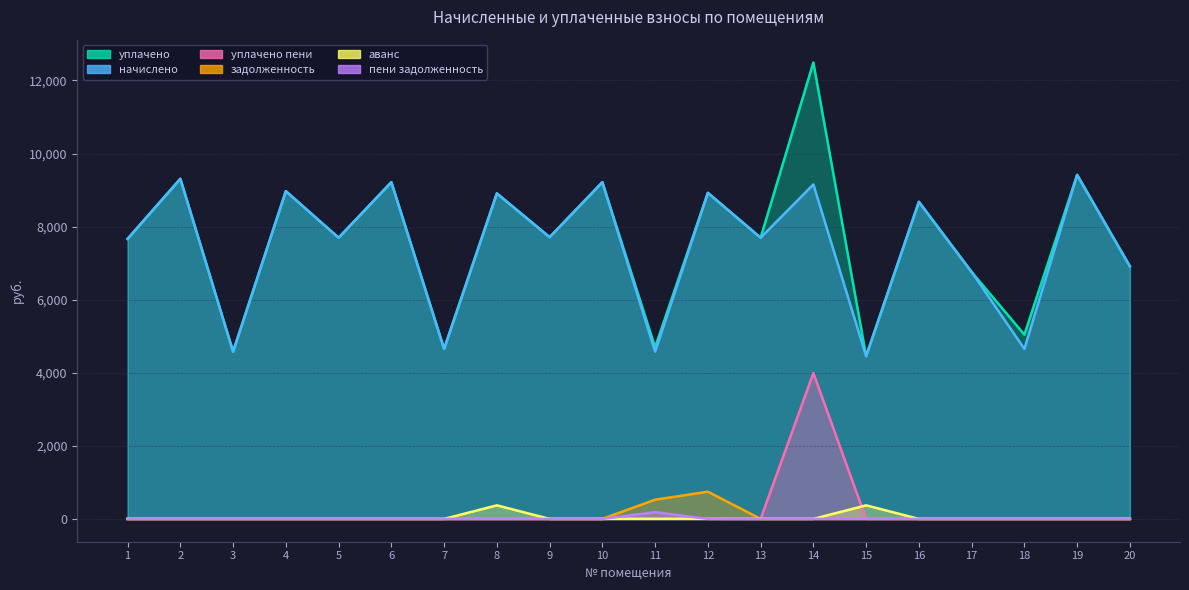

What is the total value across all series at 6?

18432.0